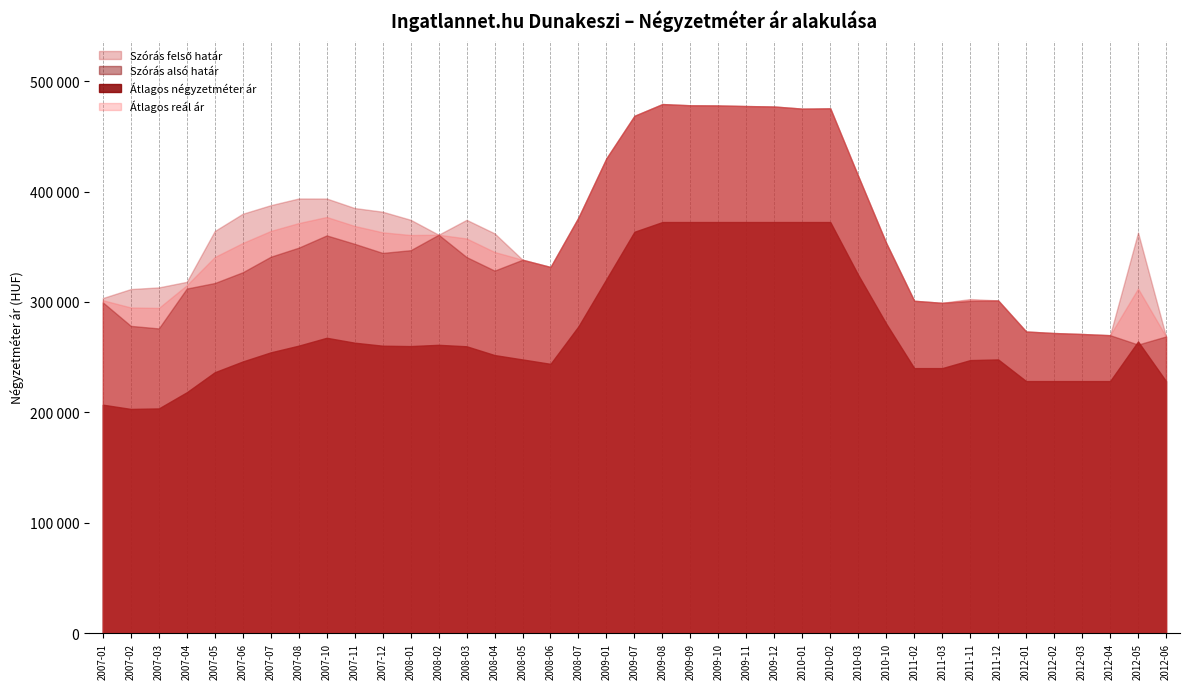

How many data points in Szórás alsó határ are less than 340574?

19